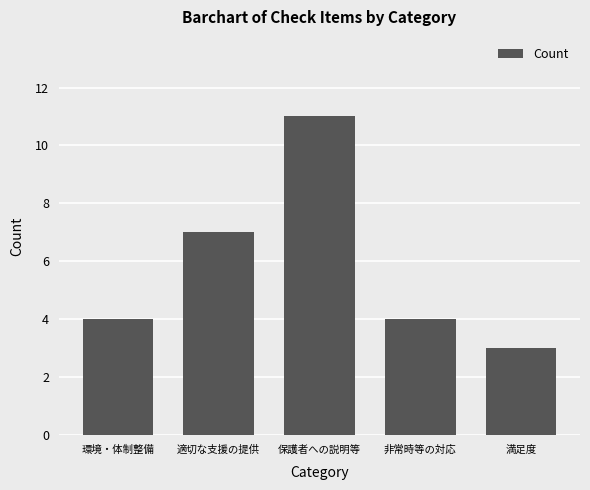

What is the approximate value at 保護者への説明等?

11